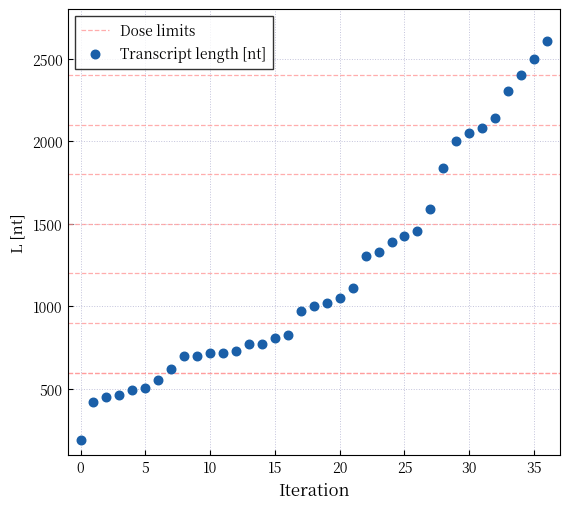

What is the range of Y values (max minus min)?

2418